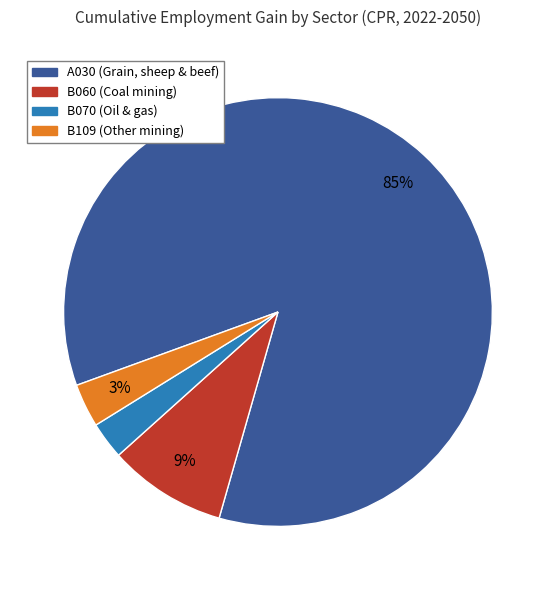

Is there any slice that represents more than half of the pie?

Yes